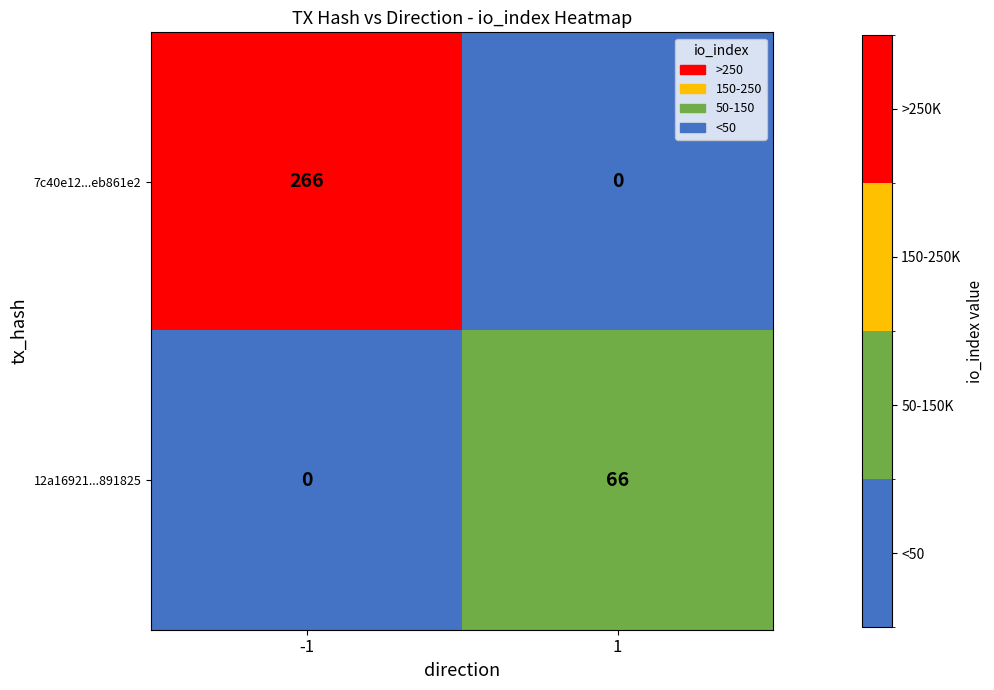

Which series has the largest total across all categories?

7c40e12...eb861e2